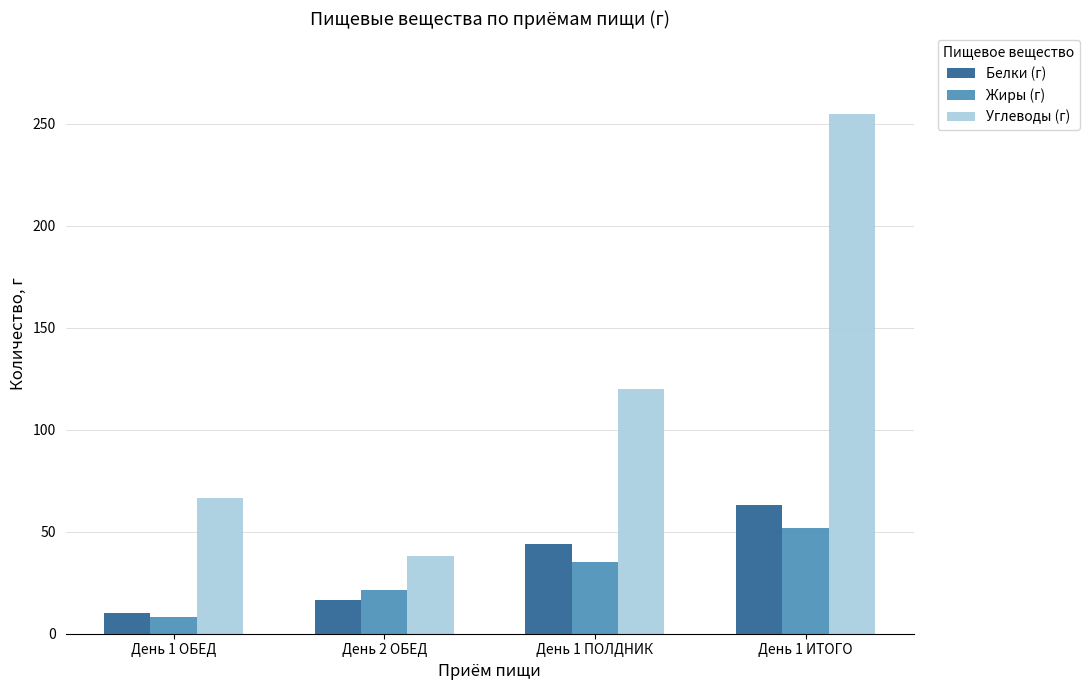

How many data points in Белки (г) are less than 44?

2